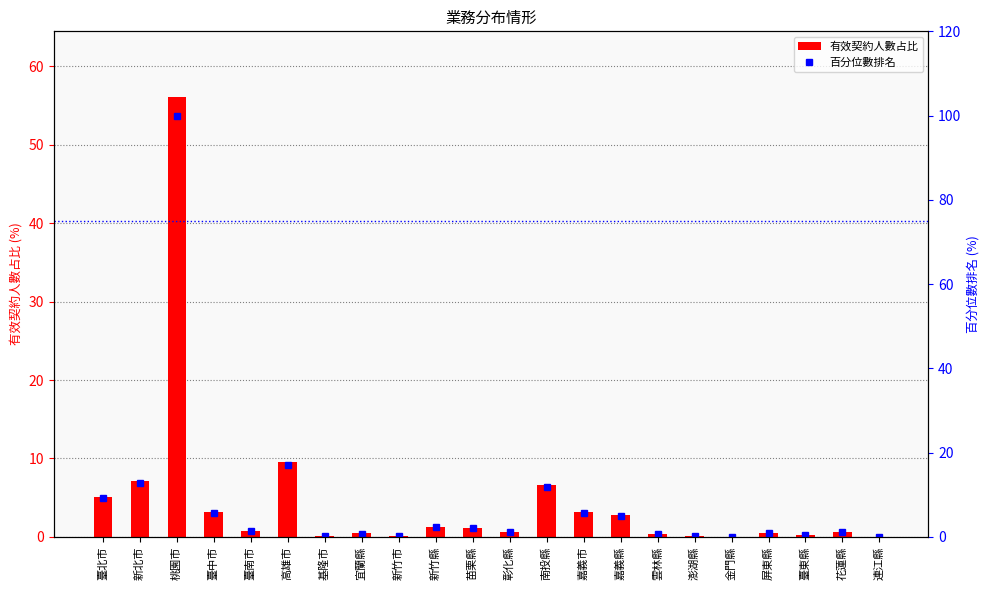

Reading left to right, what are all the values shown in this chart?

有效契約人數占比: 5.1	7.2	56.1	3.1	0.8	9.6	0.1	0.4	0.1	1.3	1.1	0.7	6.6	3.1	2.8	0.3	0.1	0.0	0.5	0.2	0.7	0.0
百分位數排名: 9.1	12.8	100.0	5.6	1.4	17.1	0.2	0.8	0.2	2.4	2.0	1.2	11.8	5.6	4.9	0.6	0.2	0.1	0.8	0.3	1.2	0.0